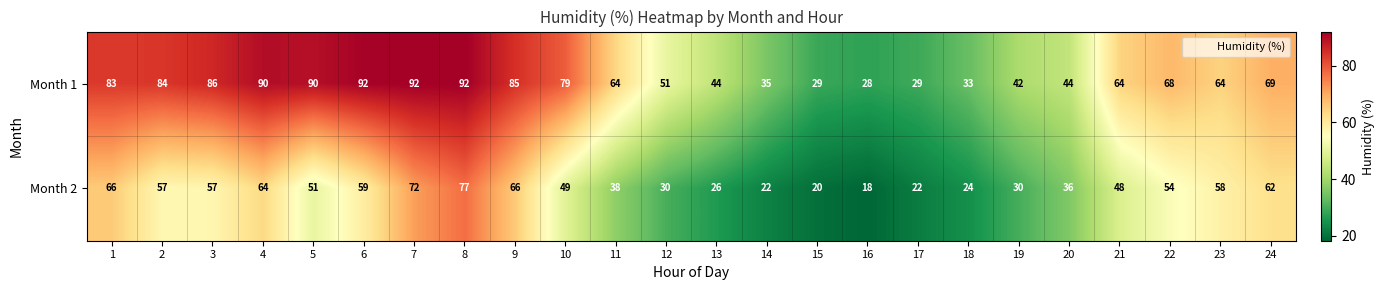

What is the sum of all Month 1 values?

1537